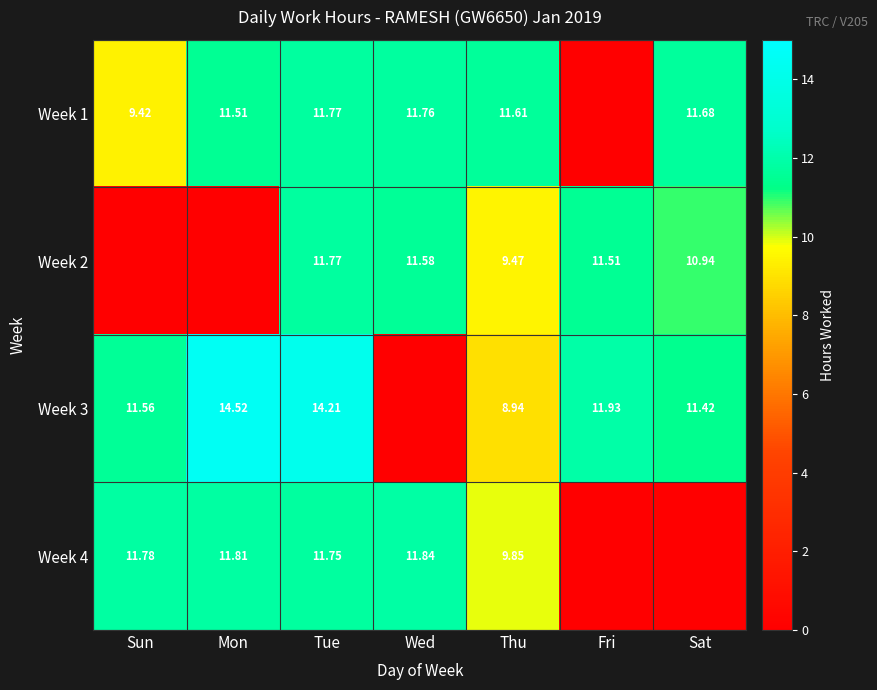

Is it true that Week 4 equals 7.2 at Wed?

False